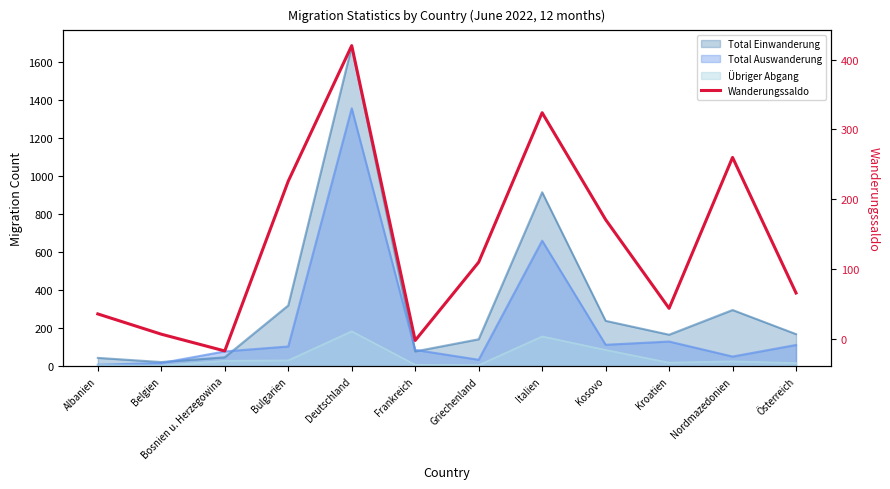

True or false: the data shows 66 at Österreich.

True